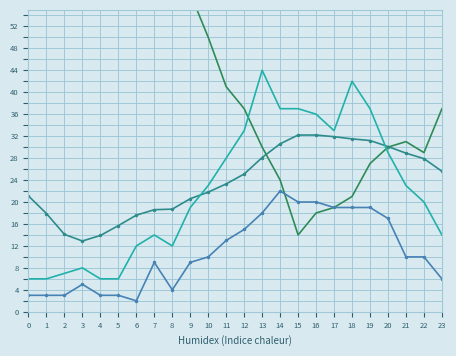

Reading left to right, extract all data points from this chart.

Tenperartura (ºC): 0=21.1	1=17.9	2=14.1	3=12.9	4=13.9	5=15.7	6=17.6	7=18.6	8=18.7	9=20.6	10=21.8	11=23.3	12=25.1	13=28.1	14=30.6	15=32.2	16=32.2	17=31.9	18=31.5	19=31.2	20=30.1	21=28.9	22=27.9	23=25.6
Hezetasuna (%): 0=56.0	1=70.0	2=87.0	3=87.0	4=78.0	5=75.0	6=70.0	7=67.0	8=66.0	9=58.0	10=50.0	11=41.0	12=37.0	13=30.0	14=24.0	15=14.0	16=18.0	17=19.0	18=21.0	19=27.0	20=30.0	21=31.0	22=29.0	23=37.0
Haizearen abiadura (km/h): 0=3.0	1=3.0	2=3.0	3=5.0	4=3.0	5=3.0	6=2.0	7=9.0	8=4.0	9=9.0	10=10.0	11=13.0	12=15.0	13=18.0	14=22.0	15=20.0	16=20.0	17=19.0	18=19.0	19=19.0	20=17.0	21=10.0	22=10.0	23=6.0
Bolada (km/h): 0=6.0	1=6.0	2=7.0	3=8.0	4=6.0	5=6.0	6=12.0	7=14.0	8=12.0	9=19.0	10=23.0	11=28.0	12=33.0	13=44.0	14=37.0	15=37.0	16=36.0	17=33.0	18=42.0	19=37.0	20=29.0	21=23.0	22=20.0	23=14.0